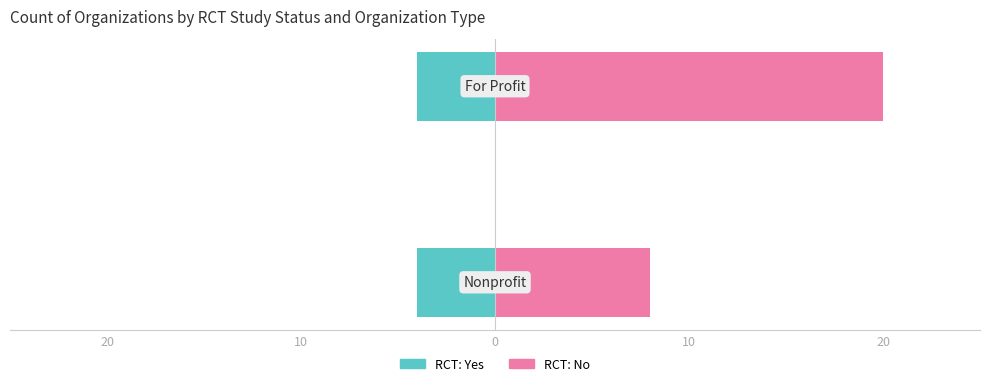

True or false: RCT: Yes has a value of 0.6 at 20.

False